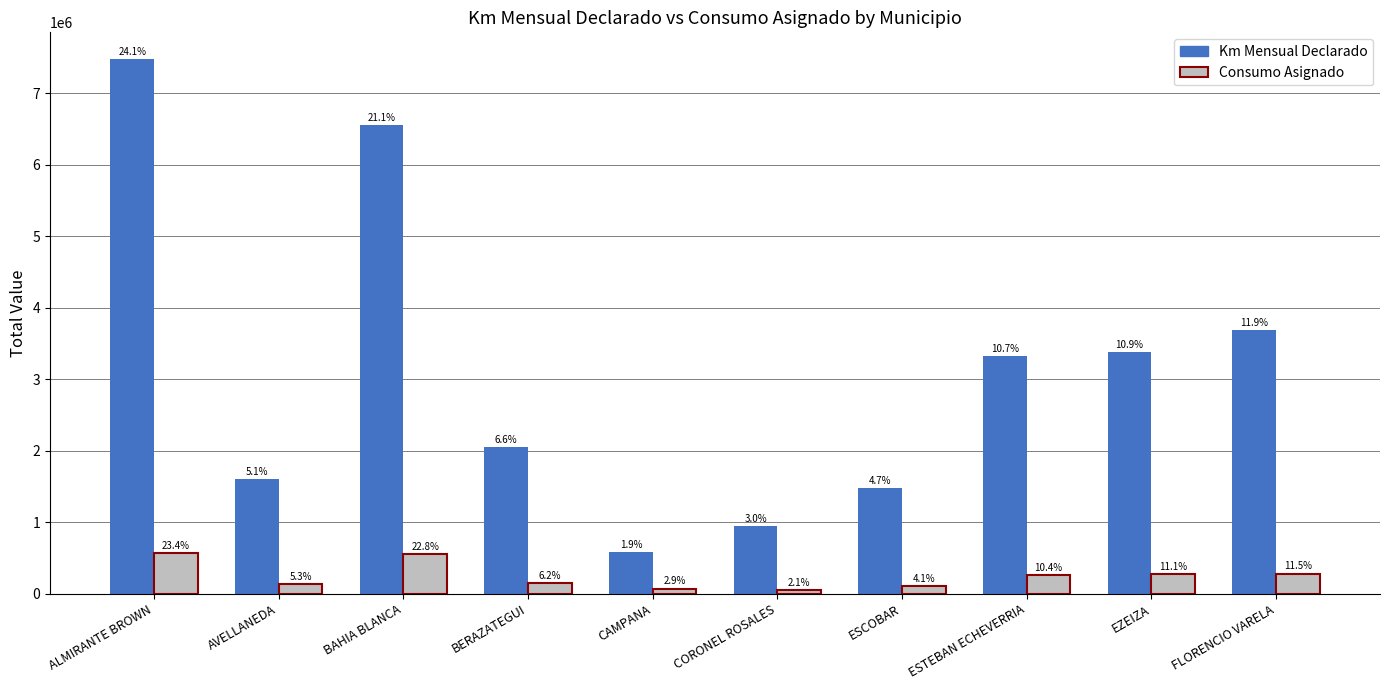

What position from the left is ALMIRANTE BROWN?

1